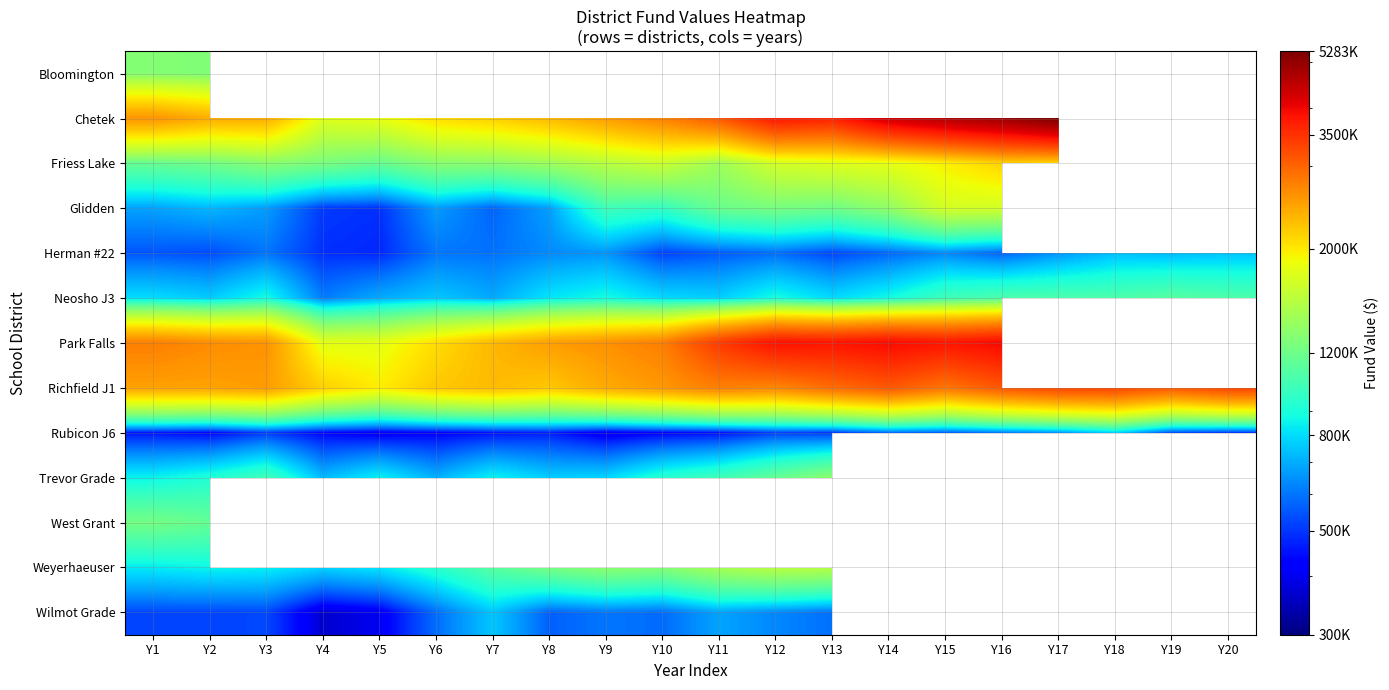

Which category has the highest value across all series?

Y17